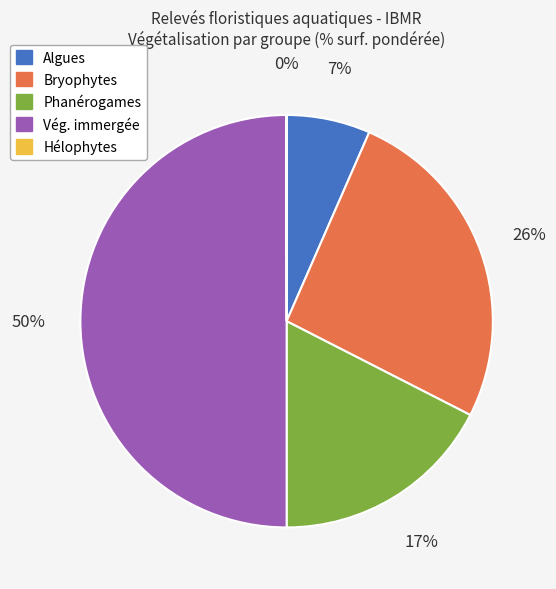

What is the largest slice in the pie chart?

Vég. immergée